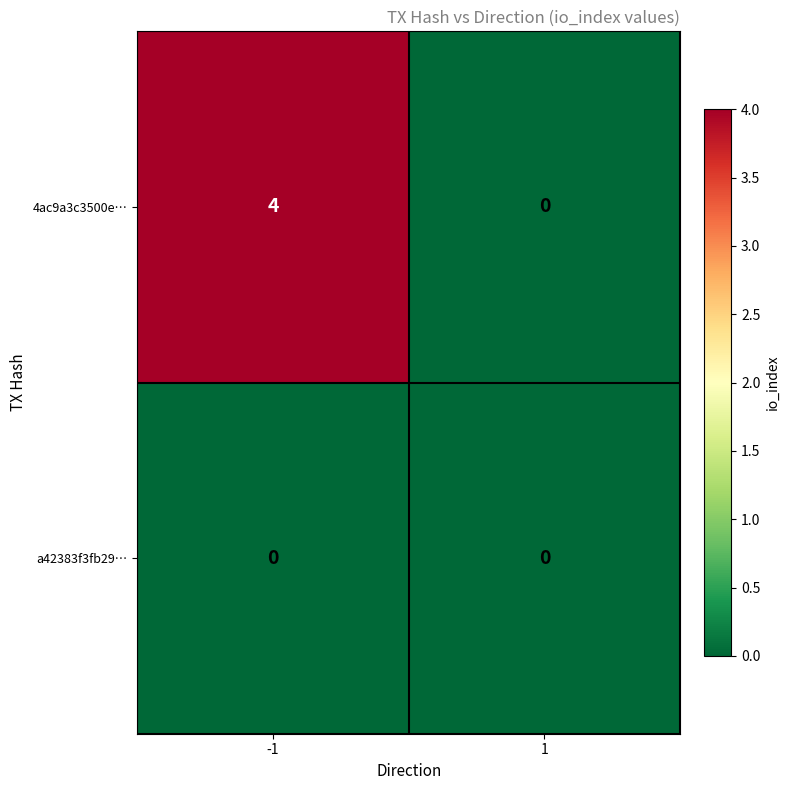

Reading left to right, extract all data points from this chart.

4ac9a3c3500e…: -1=4	1=0
a42383f3fb29…: -1=0	1=0